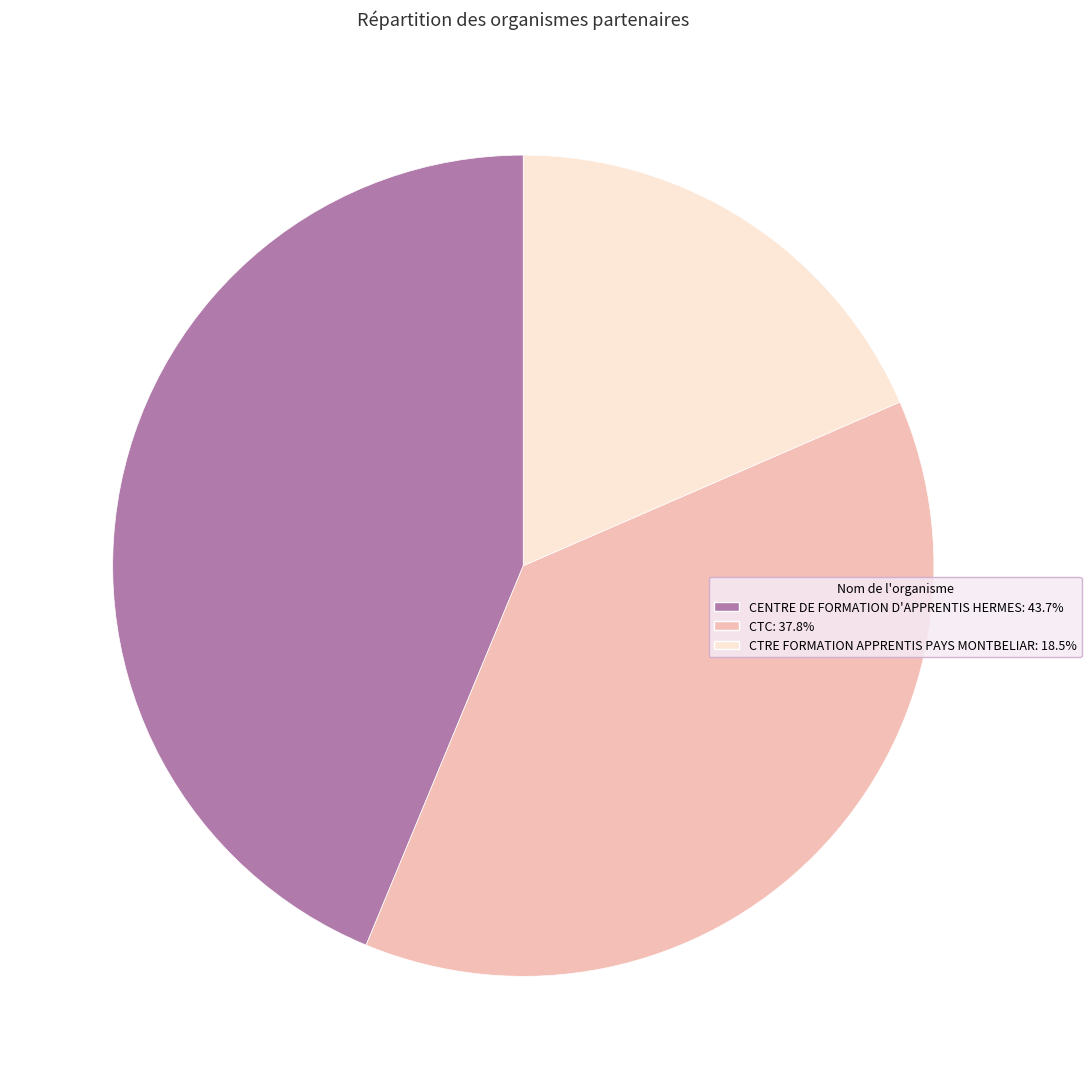

What is the ratio of the value at CTRE FORMATION APPRENTIS PAYS MONTBELIAR to the value at CENTRE DE FORMATION D'APPRENTIS HERMES?

0.4